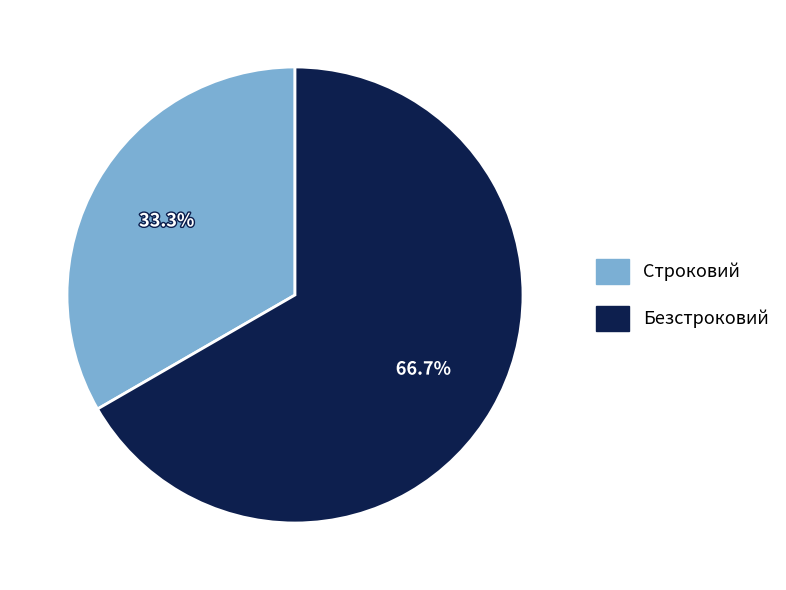

What portion of the pie excludes Строковий?

66.7%